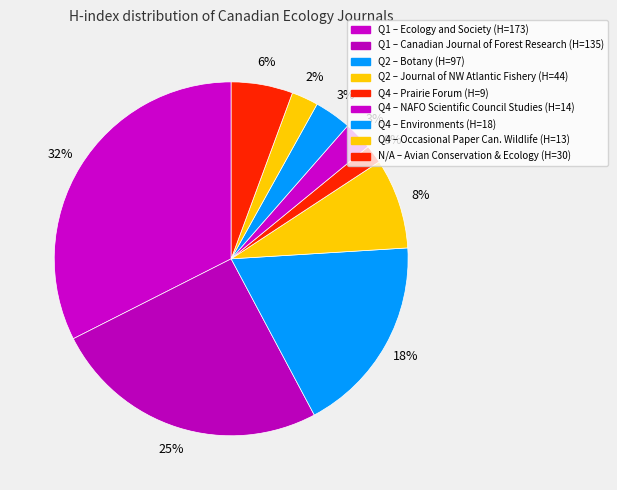

Does Q4 (Environments) account for over 50% of the chart?

No